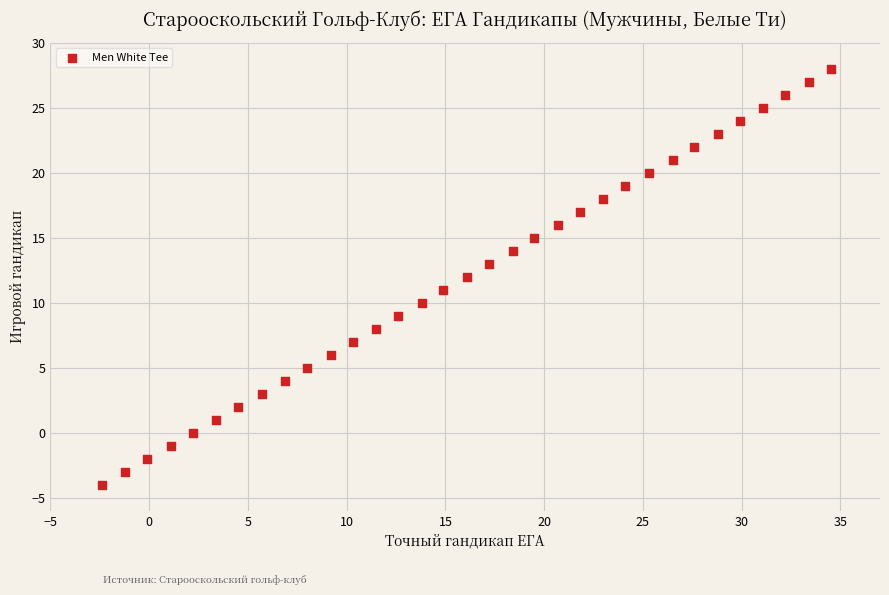

What is the range of Y values (max minus min)?

32